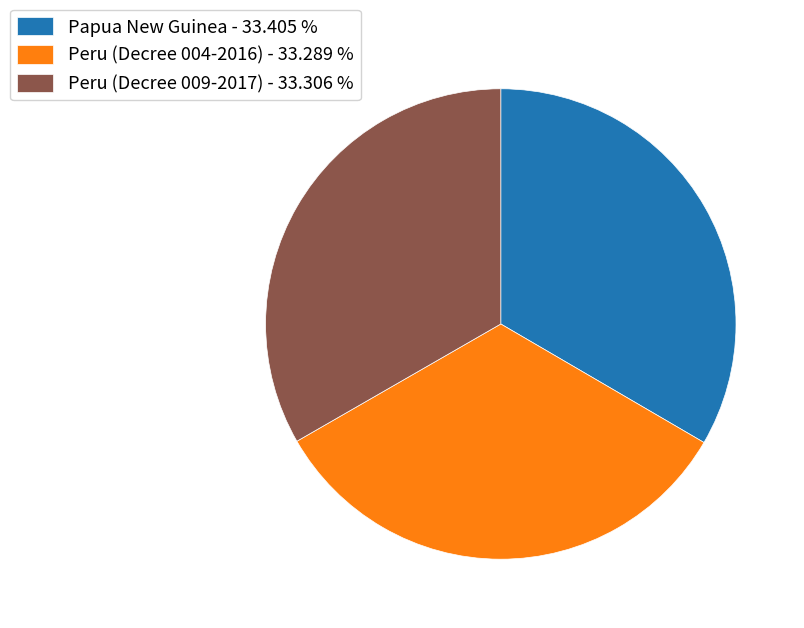

The Peru (Decree 009-2017) slice represents 33% of the pie. True or false?

True